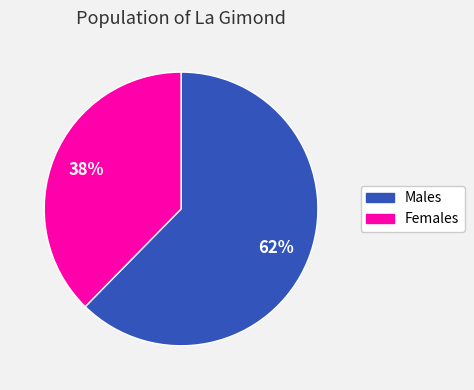

Rank the categories by value from lowest to highest.

Females, Males